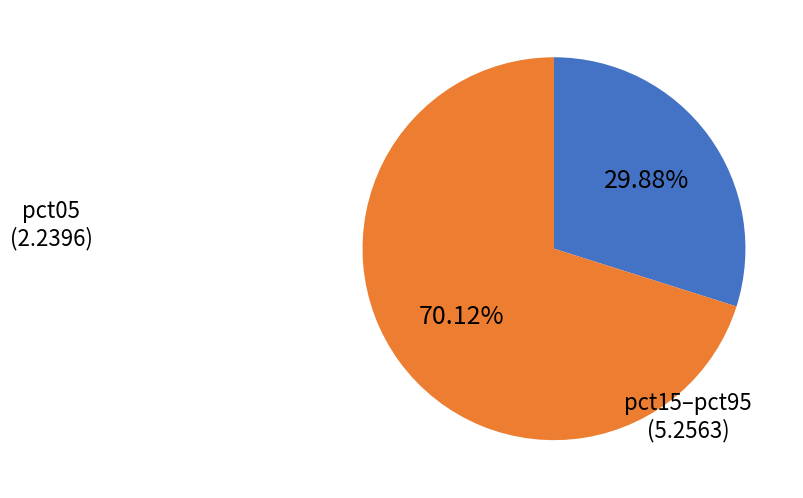

Is there any slice that represents more than half of the pie?

Yes